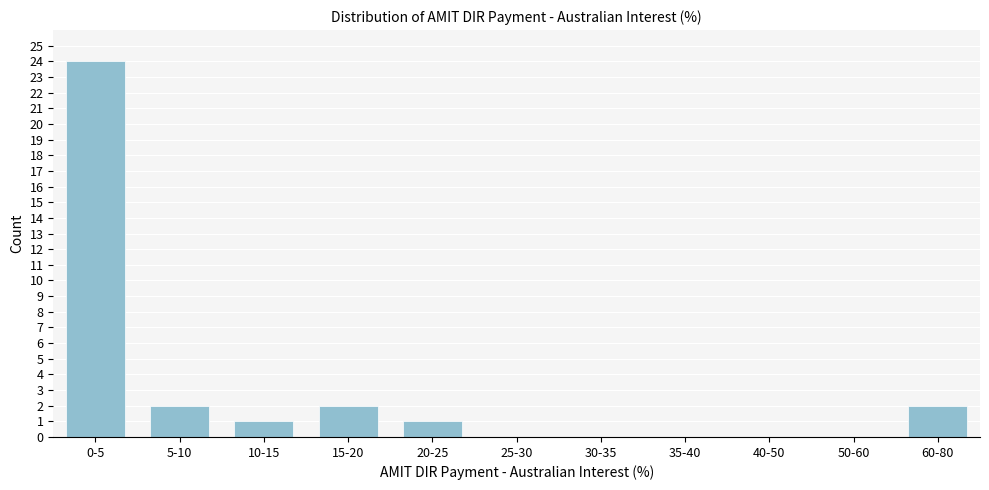

Reading left to right, extract all data points from this chart.

0-5=24	5-10=2	10-15=1	15-20=2	20-25=1	25-30=0	30-35=0	35-40=0	40-50=0	50-60=0	60-80=2